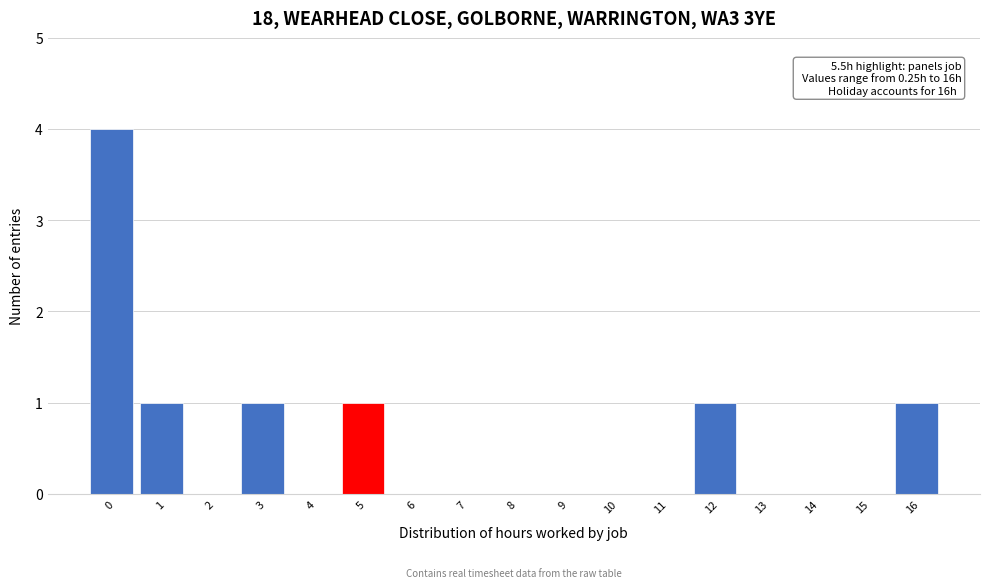

Reading right to left, what are all the values shown in this chart?

16=1	15=0	14=0	13=0	12=1	11=0	10=0	9=0	8=0	7=0	6=0	5=1	4=0	3=1	2=0	1=1	0=4